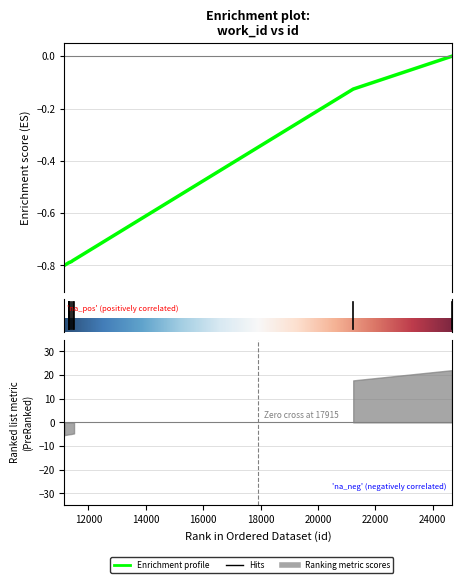

Which label corresponds to the smallest value in the chart?

11160